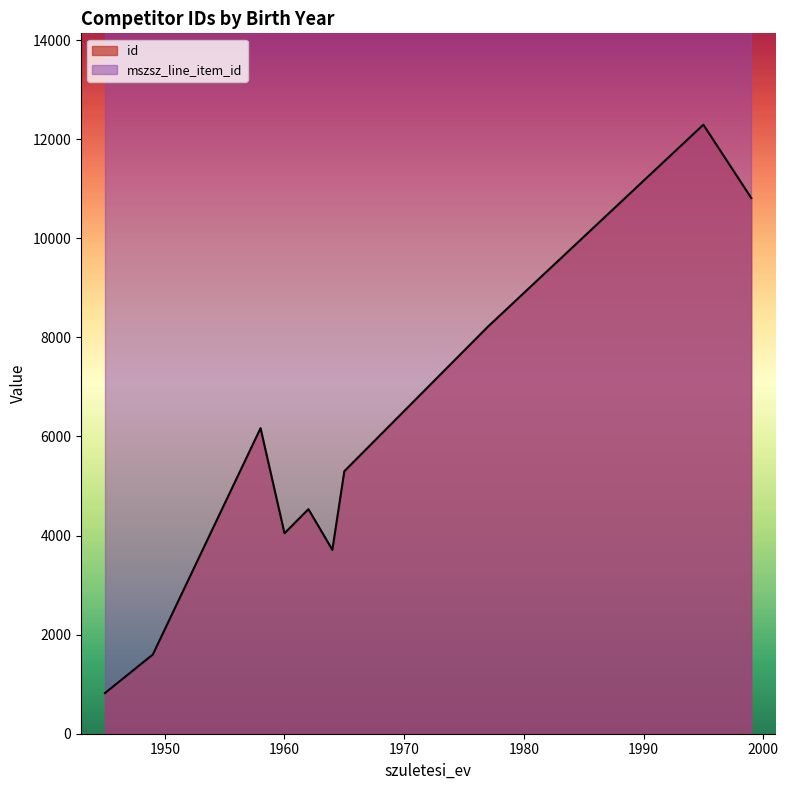

What is the lowest value of the id series?

820